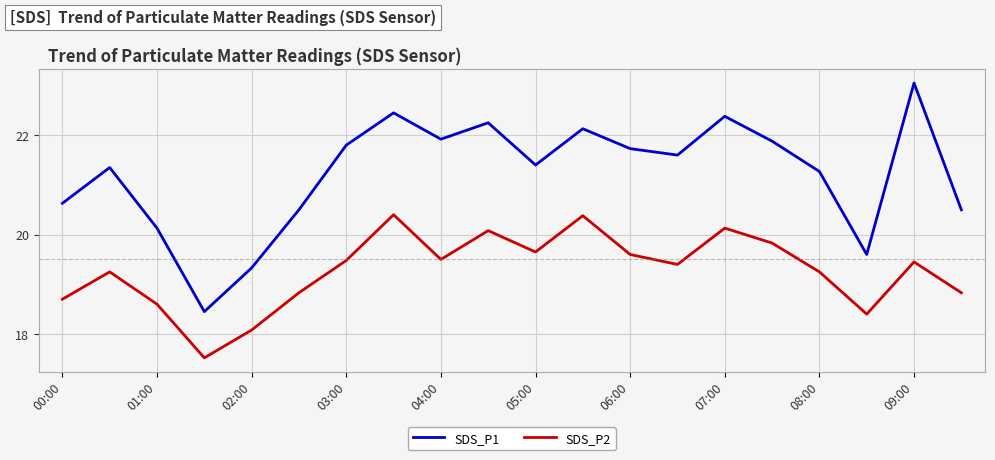

What is the minimum value shown in the chart?

17.5